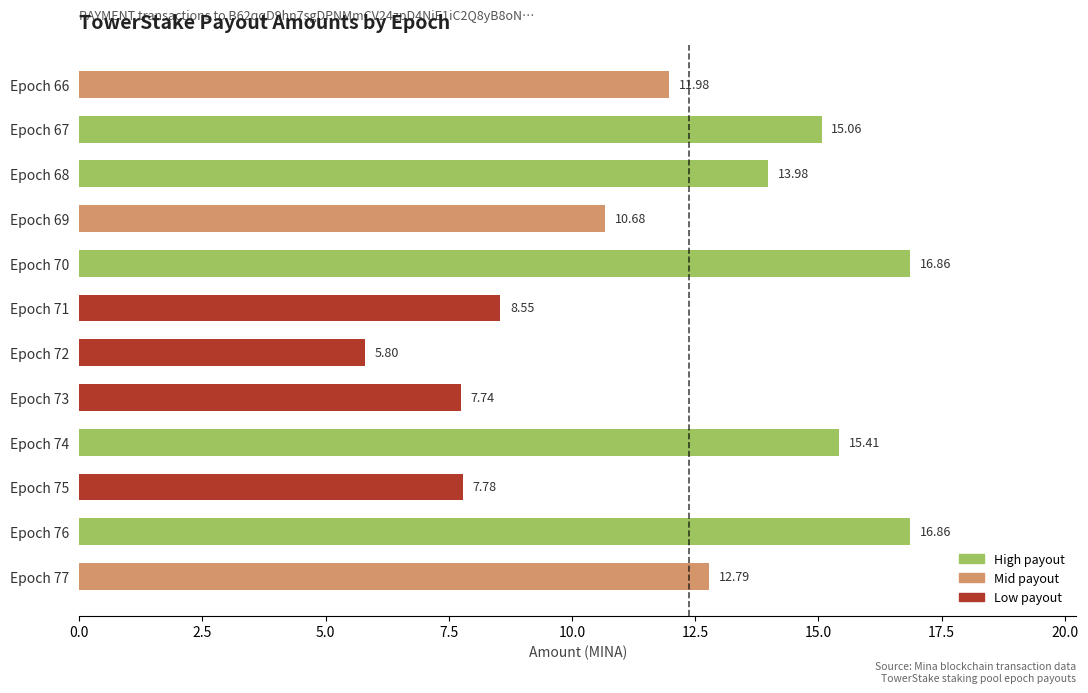

What is the average value?

12.0